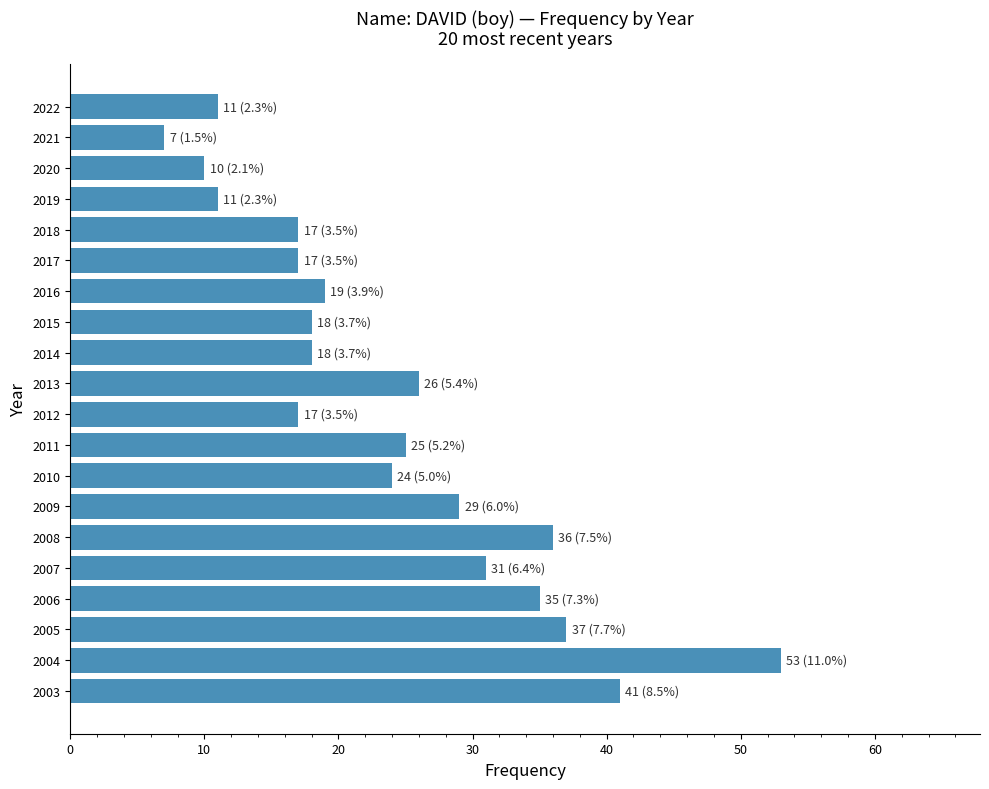

What is the change in value from 2015 to 2003?

+23